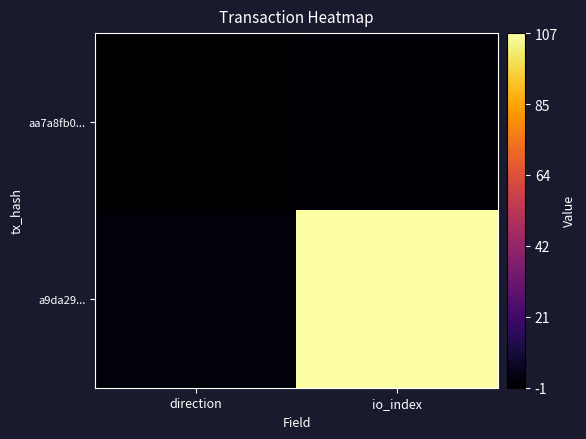

Which series has the largest range (max minus min)?

a9da29...